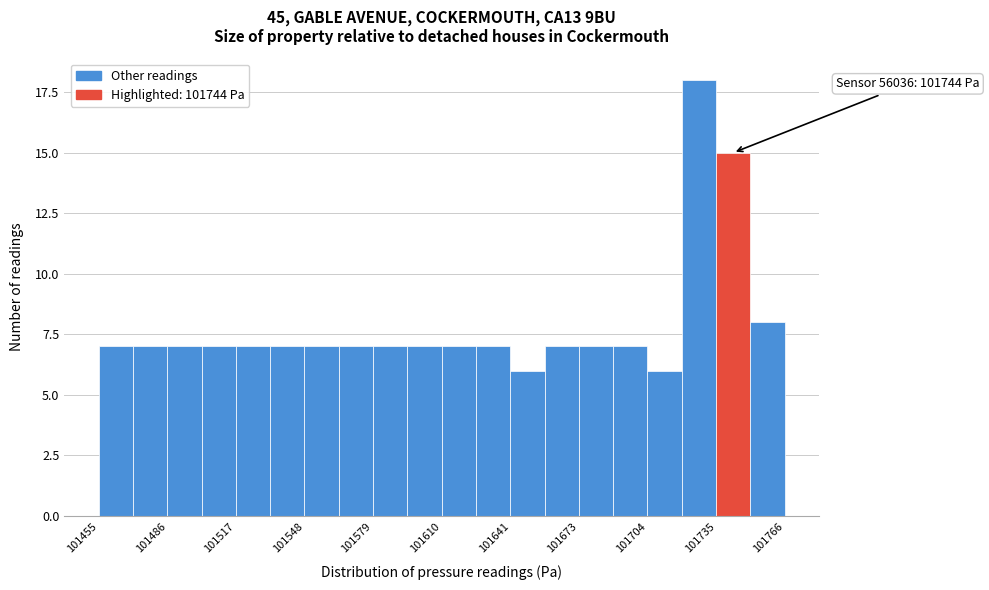

Read against the x-axis, roughly where is the centre of the tallest bar?

101730